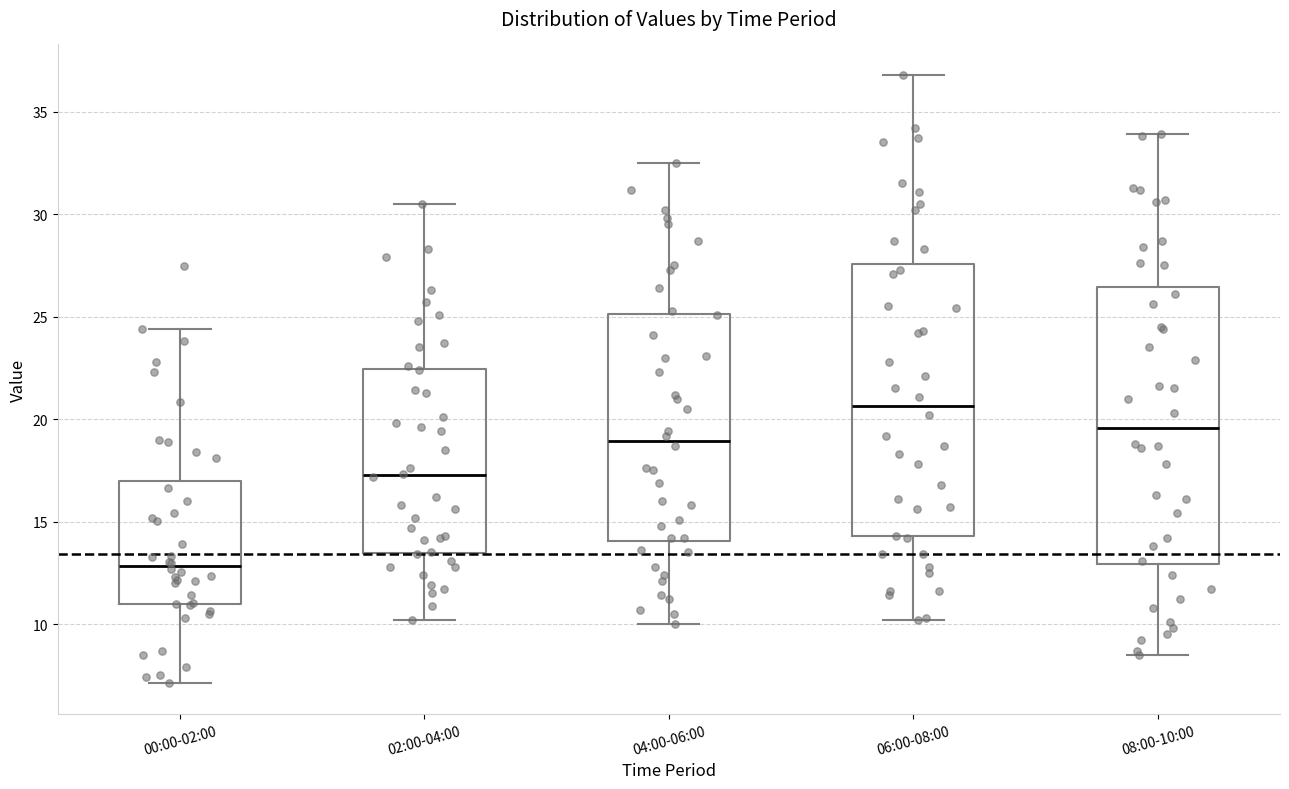

Where does the upper whisker of the box for 06:00-08:00 end on the y-axis? The values are not printed on the chart, so give them approximately, as read against the axis.

37.0